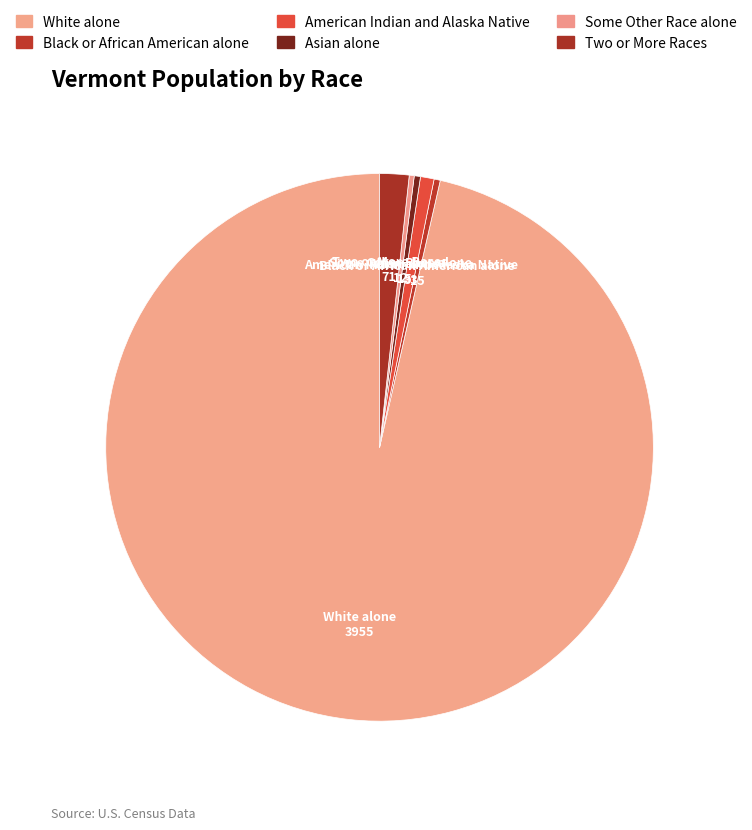

What is the largest slice in the pie chart?

White alone